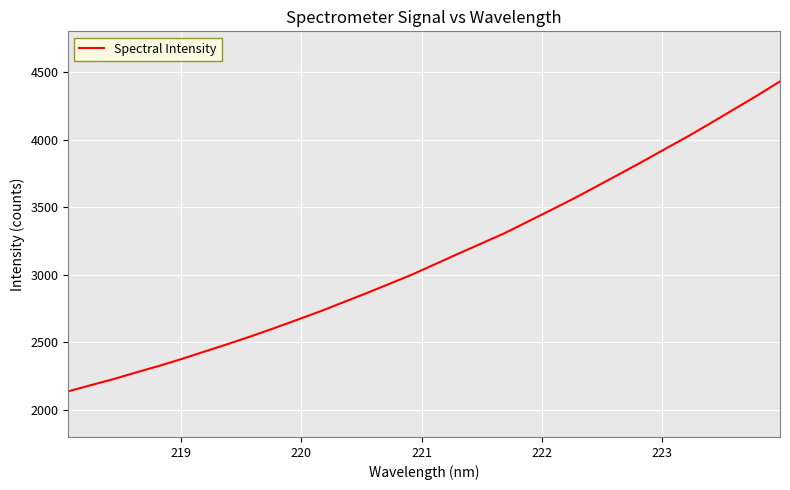

What is the difference between the maximum and minimum values?

2293.1